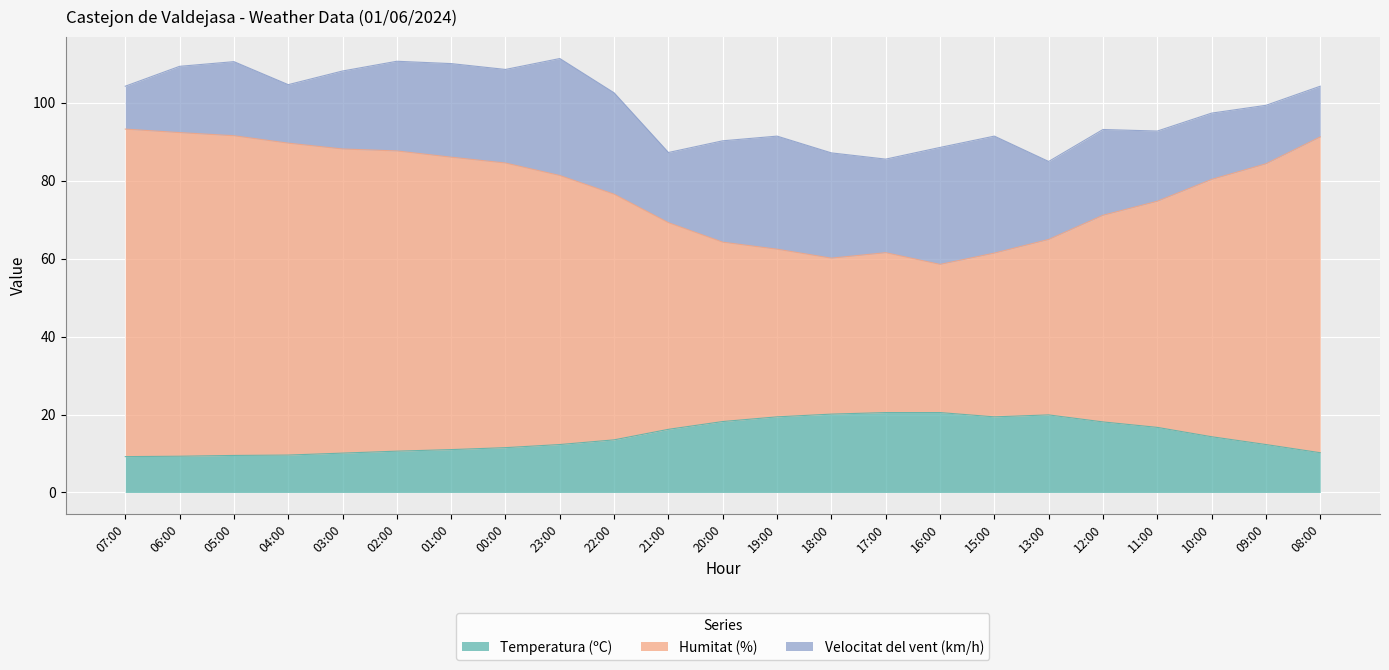

What is the label of the 5th point from the left?

03:00